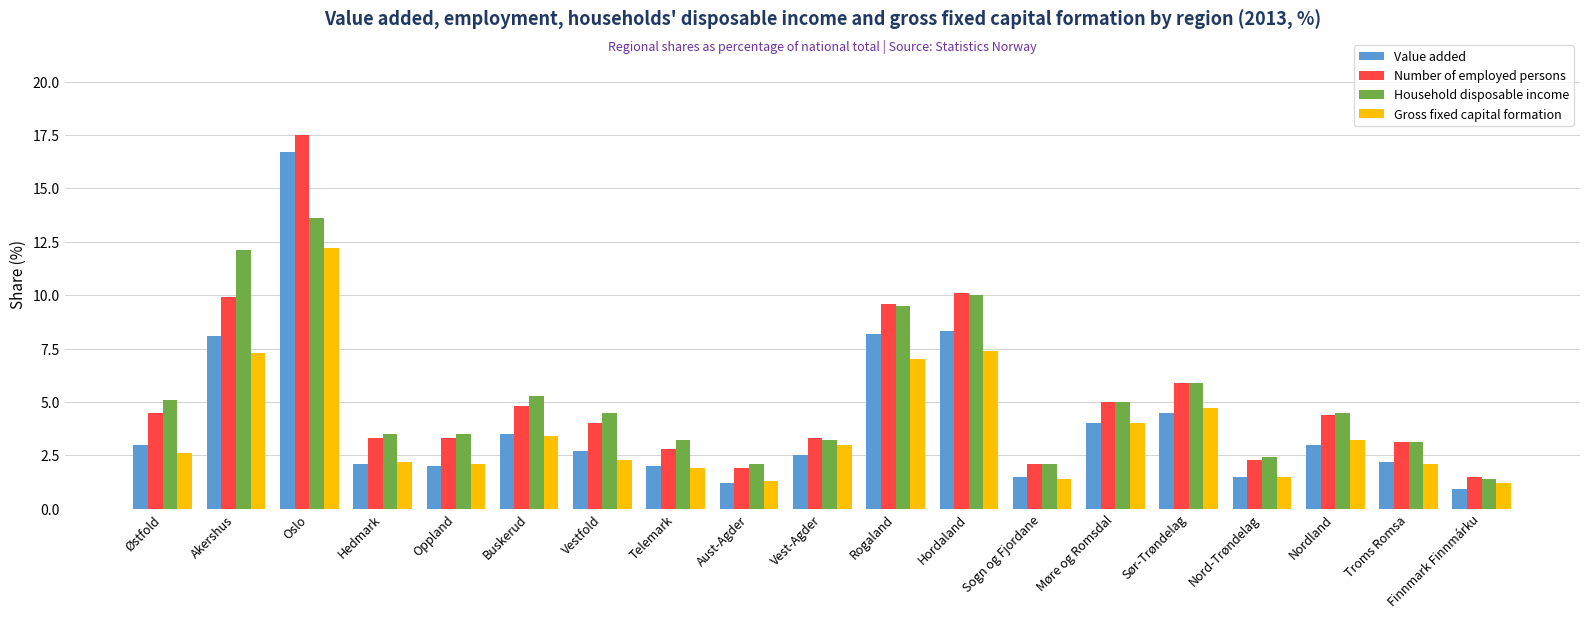

Does the chart contain stacked bars?

No